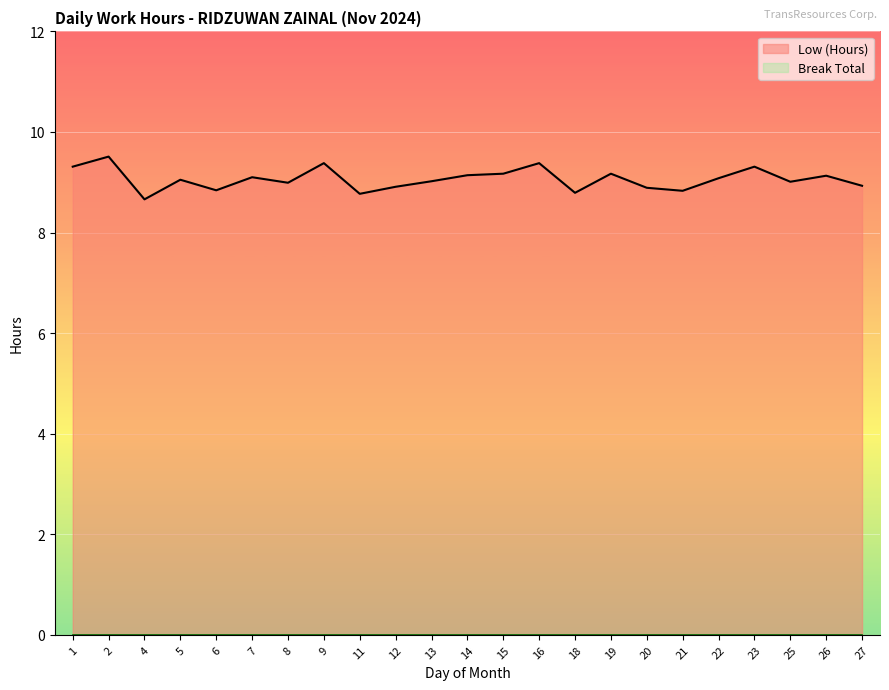

What is the value of the 12th point from the left?

9.1